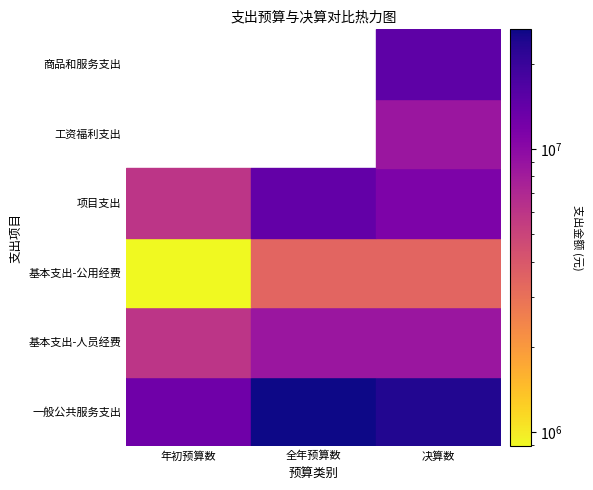

Reading left to right, extract all data points from this chart.

一般公共服务支出: 年初预算数=12839700.0	全年预算数=26395857.2	决算数=23458773.3
基本支出-人员经费: 年初预算数=5946600.0	全年预算数=8669160.7	决算数=8669160.7
基本支出-公用经费: 年初预算数=895500.0	全年预算数=3418393.4	决算数=3418393.4
项目支出: 年初预算数=5997600.0	全年预算数=14308303.2	决算数=11371219.3
工资福利支出: 年初预算数=0.0	全年预算数=0.0	决算数=8669160.7
商品和服务支出: 年初预算数=0.0	全年预算数=0.0	决算数=14789612.7